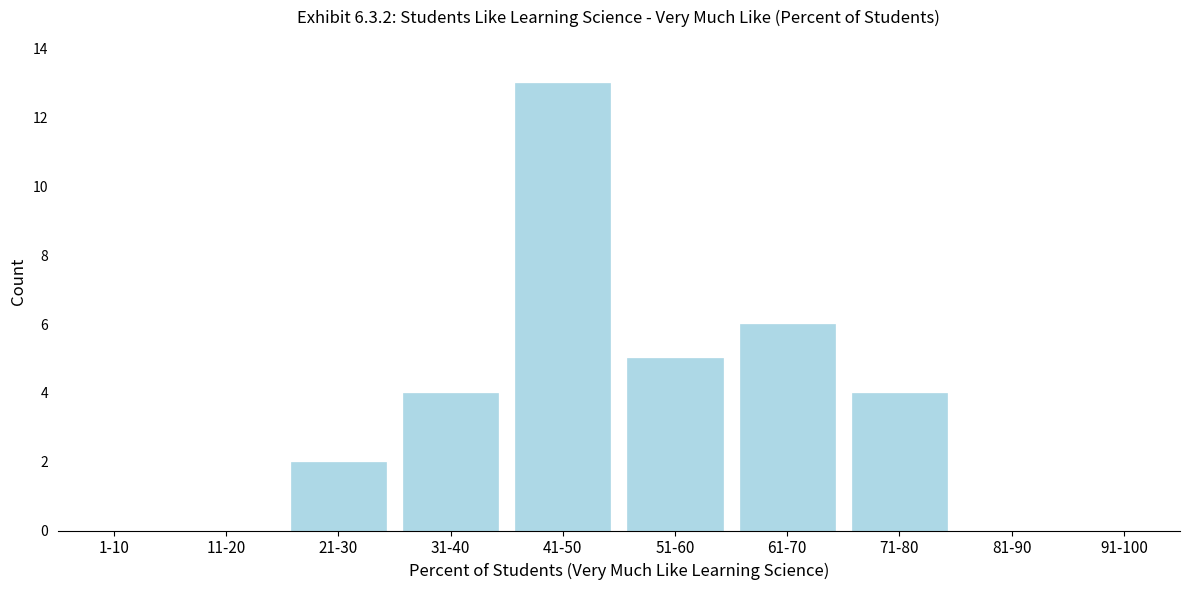

Reading left to right, transcribe all the data shown in this chart.

1-10=0	11-20=0	21-30=2	31-40=4	41-50=13	51-60=5	61-70=6	71-80=4	81-90=0	91-100=0